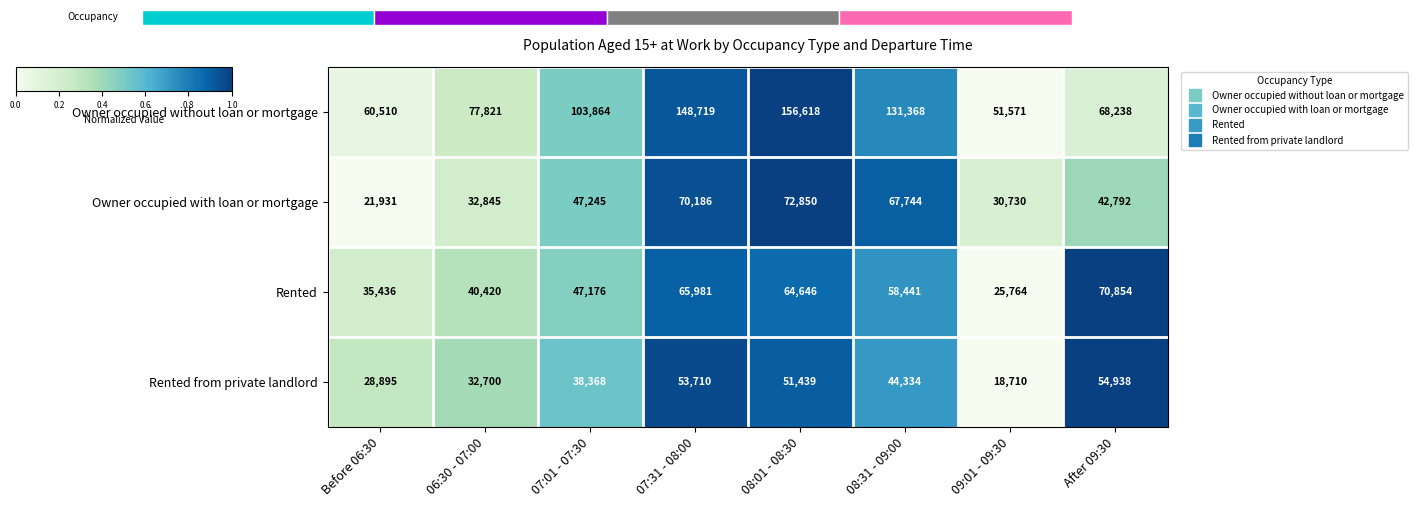

At which category is the sum across all series the highest?

08:01 - 08:30